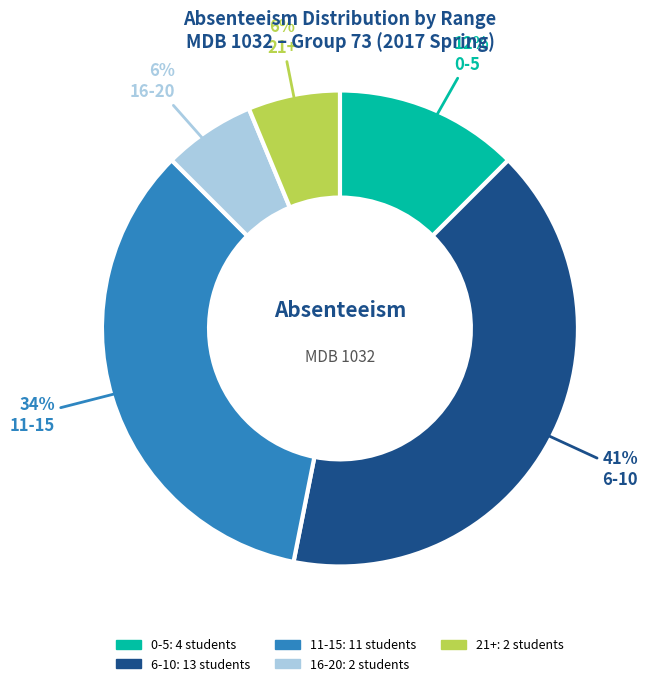

To the nearest percent, what portion does 16-20 represent?

6%